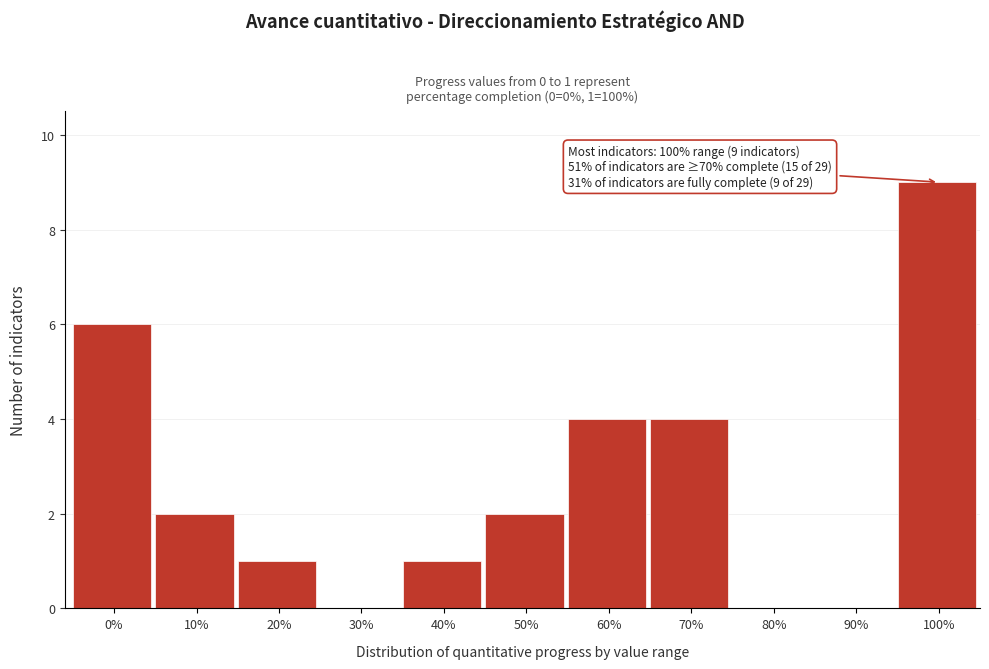

Reading right to left, transcribe all the data shown in this chart.

100%=9	90%=0	80%=0	70%=4	60%=4	50%=2	40%=1	30%=0	20%=1	10%=2	0%=6